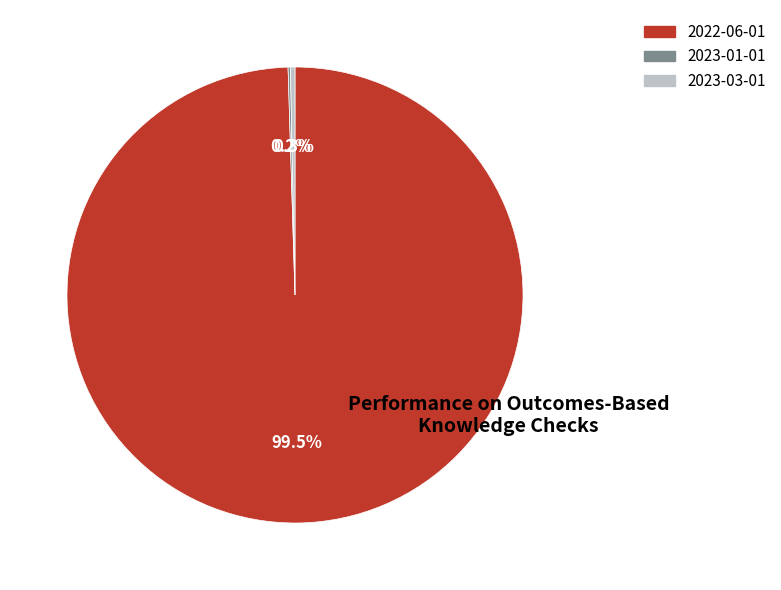

Which category has the biggest portion of the pie?

2022-06-01